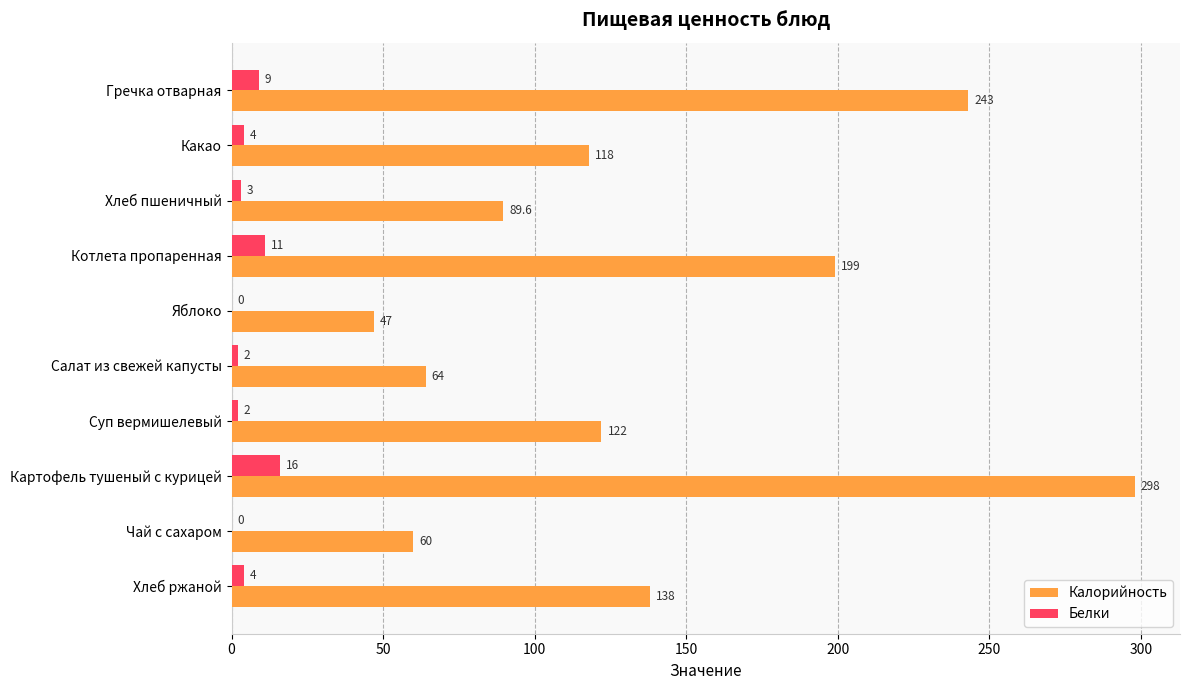

What is the sum of the Белки values at Картофель тушеный с курицей and Котлета пропаренная?

27.0